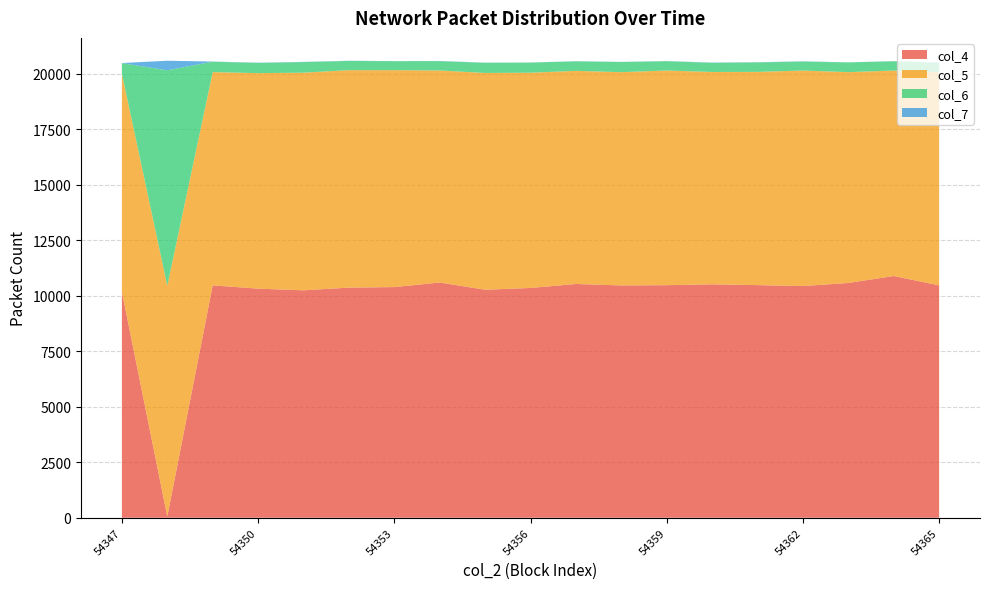

Reading right to left, transcribe all the data shown in this chart.

col_4: 54365=10467	54364=10889	54363=10576	54362=10436	54361=10479	54360=10515	54359=10476	54358=10465	54357=10530	54356=10351	54355=10271	54354=10596	54353=10390	54352=10367	54351=10245	54350=10320	54349=10467	54348=55	54347=10182
col_5: 54365=9601	54364=9255	54363=9497	54362=9709	54361=9606	54360=9565	54359=9671	54358=9607	54357=9601	54356=9697	54355=9765	54354=9552	54353=9773	54352=9796	54351=9804	54350=9708	54349=9608	54348=10396	54347=9825
col_6: 54365=429	54364=419	54363=439	54362=404	54361=427	54360=412	54359=419	54358=458	54357=429	54356=455	54355=458	54354=420	54353=403	54352=416	54351=476	54350=460	54349=469	54348=9707	54347=473
col_7: 54365=13	54364=6	54363=3	54362=11	54361=9	54360=12	54359=6	54358=6	54357=6	54356=5	54355=7	54354=9	54353=5	54352=7	54351=11	54350=11	54349=7	54348=429	54347=4